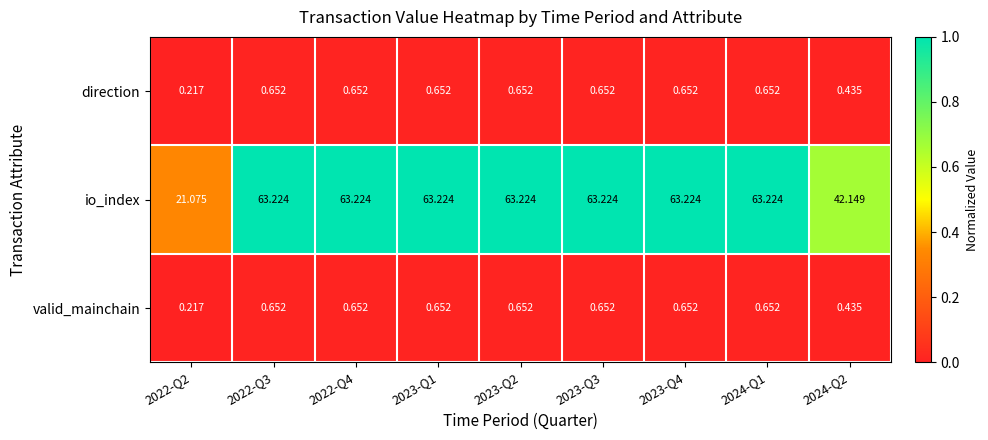

Count the number of categories in the chart.

9